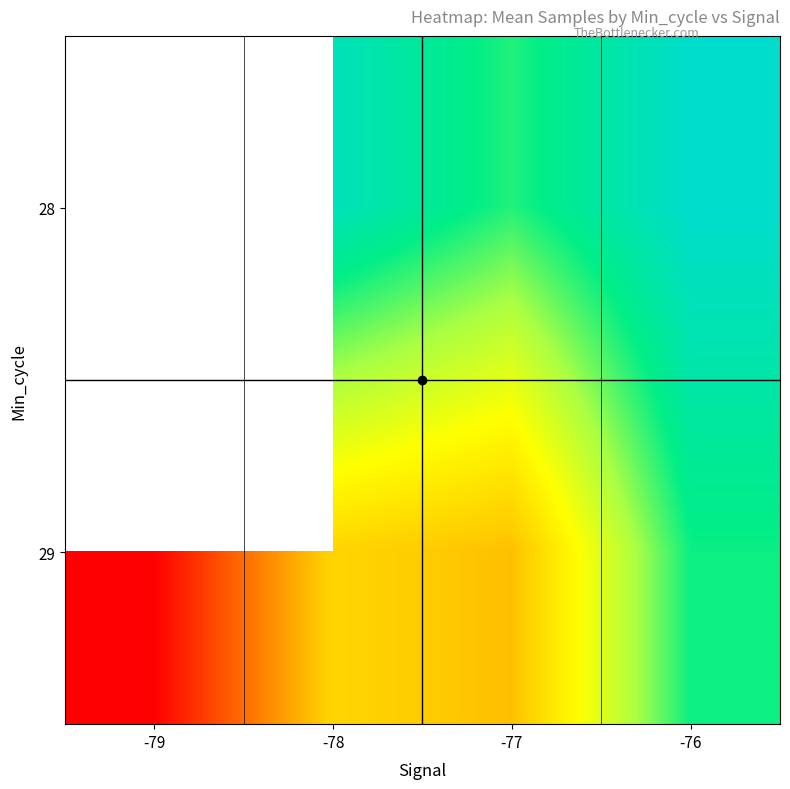

How many categories are shown in the chart?

4